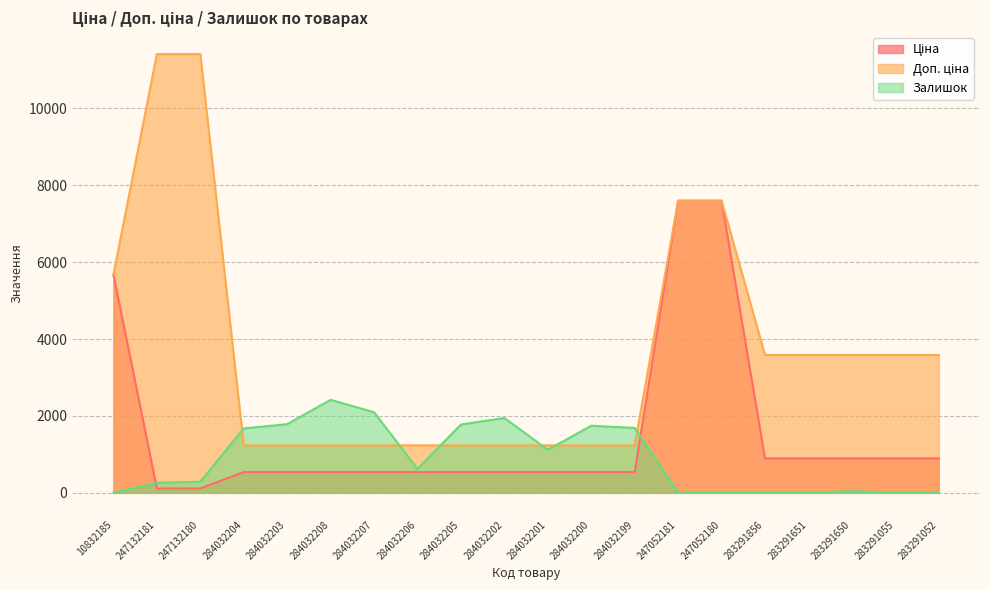

True or false: Залишок has a value of 1856.0 at 284032201.

False